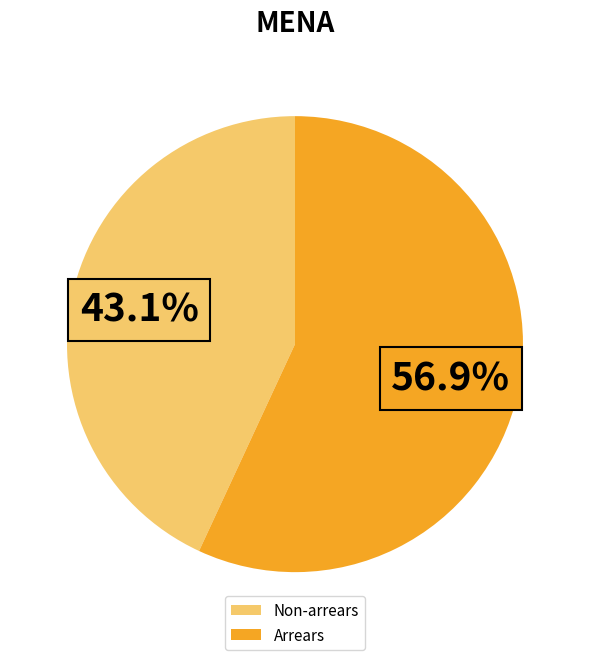

What portion of the pie excludes Non-arrears?

56.9%